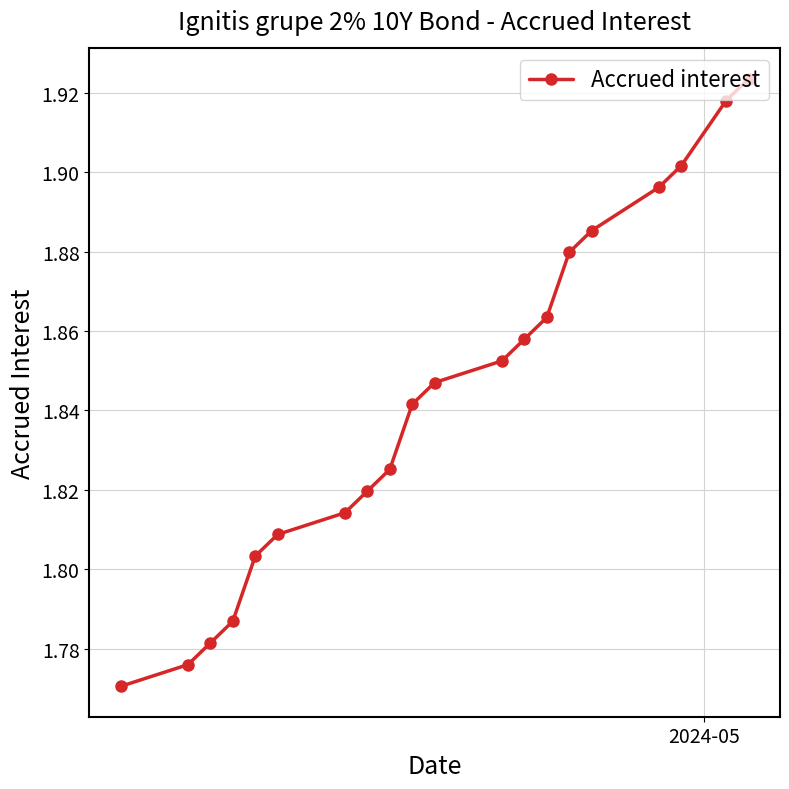

Count the values in the range 1 to 2.

20